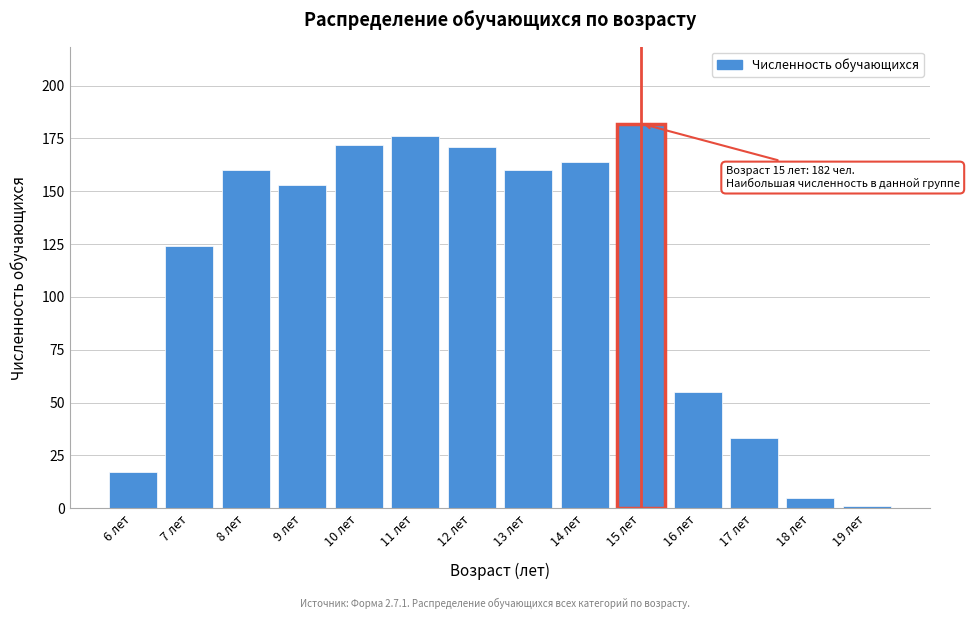

Reading left to right, list all the values displayed in this chart.

6 лет=17	7 лет=124	8 лет=160	9 лет=153	10 лет=172	11 лет=176	12 лет=171	13 лет=160	14 лет=164	15 лет=182	16 лет=55	17 лет=33	18 лет=5	19 лет=1